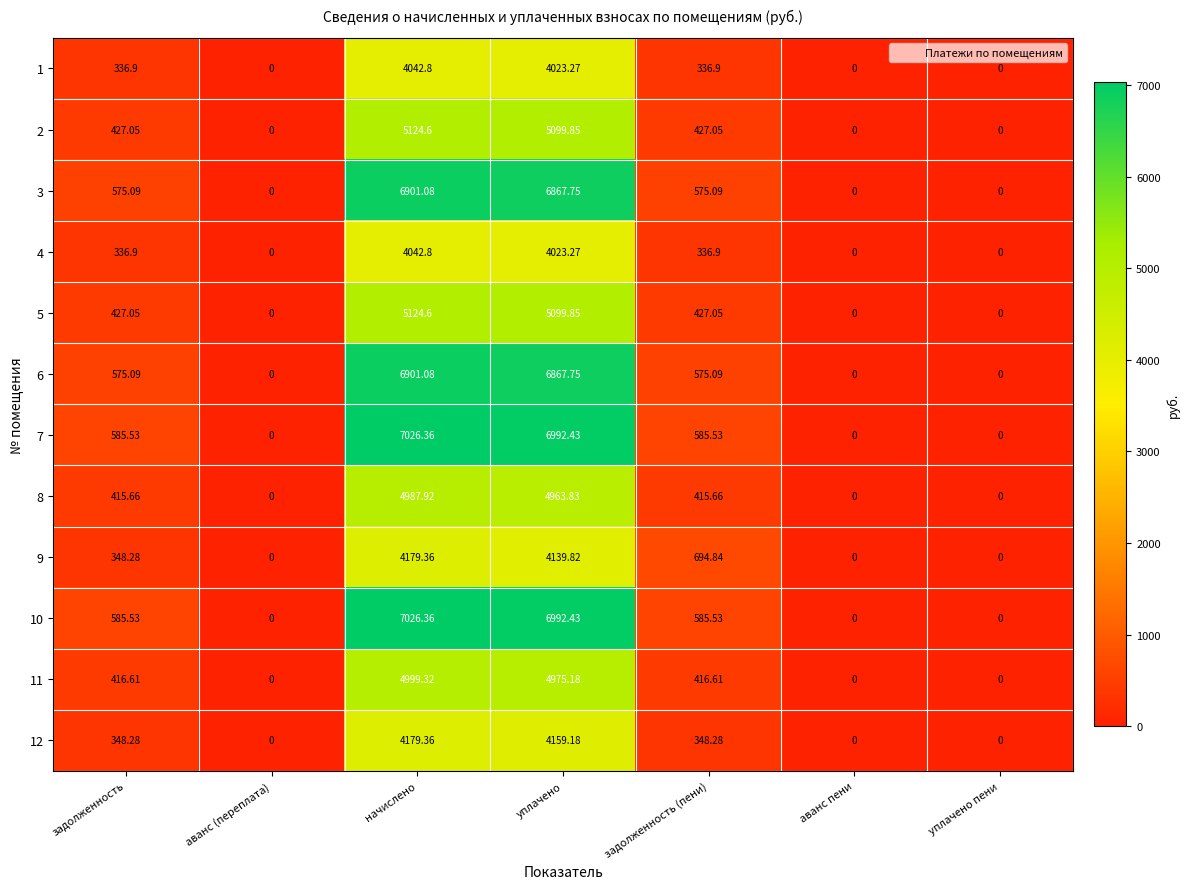

Where does the 9 series first go above 348?

задолженность